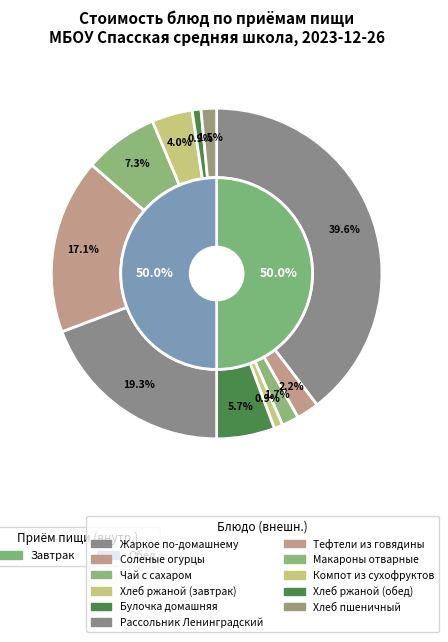

To the nearest percent, what is the difference between the Хлеб ржаной (обед) and Тефтели из говядины slice percentages?

16%